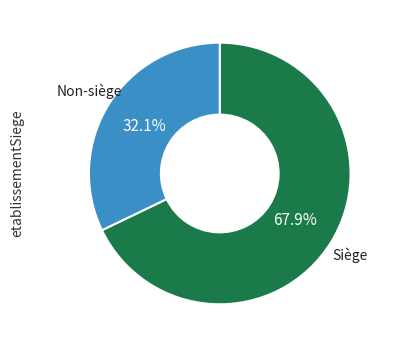

Is there any slice that represents more than half of the pie?

Yes